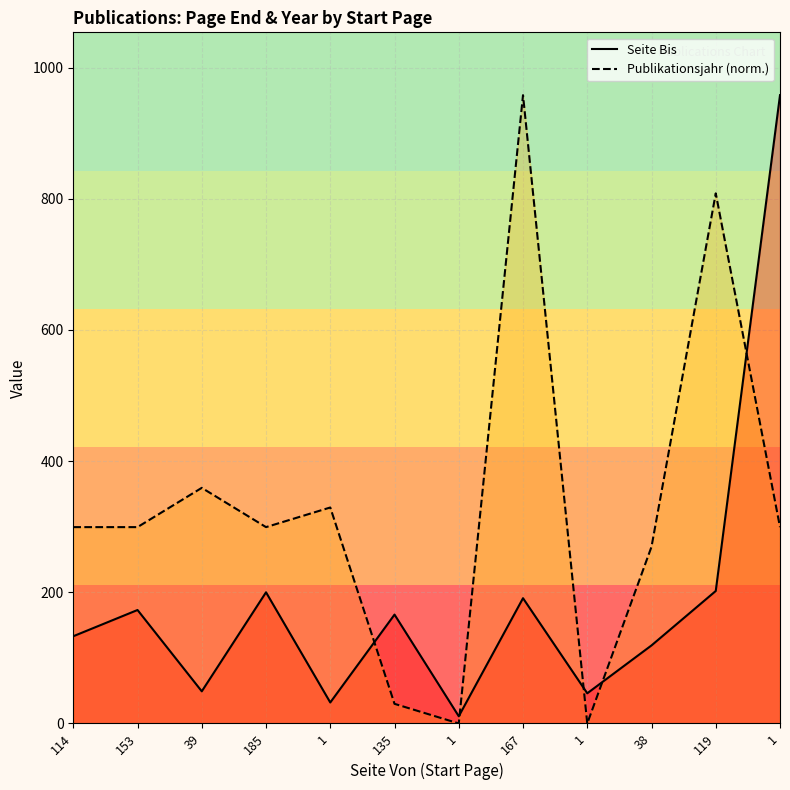

List the series in order of their peak value, lowest first.

Seite Bis, Publikationsjahr (norm.)